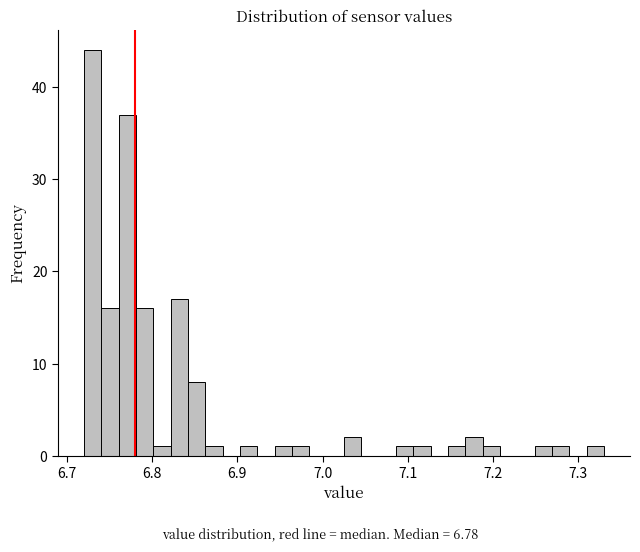

Read against the x-axis, roughly where is the centre of the tallest bar?

6.73